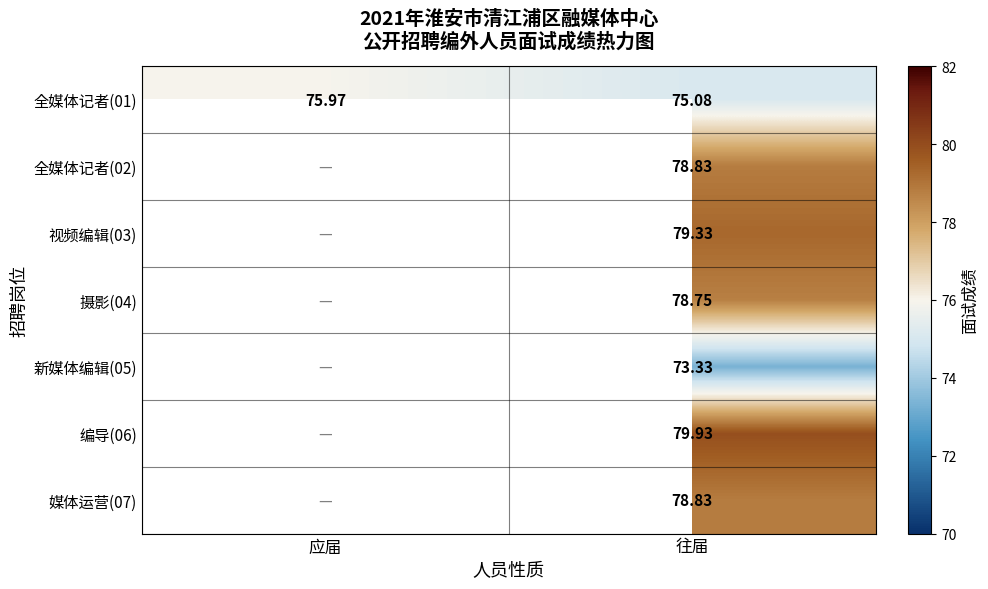

Between 往届 and 应届, which is larger?

应届